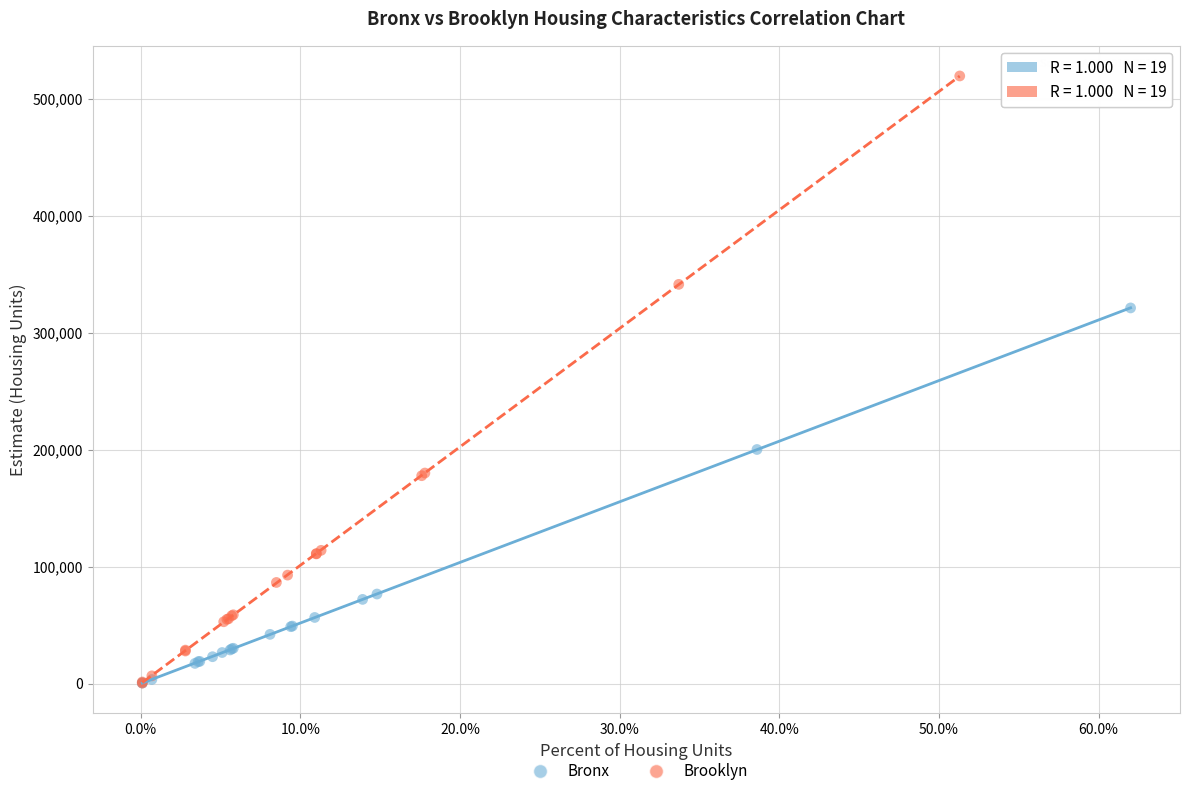

Which series has the largest Y range (max minus min)?

Brooklyn